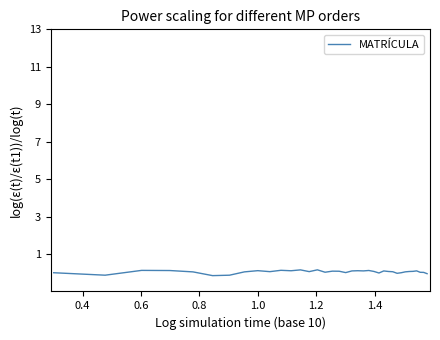

What is the difference between the maximum and minimum values?

0.3